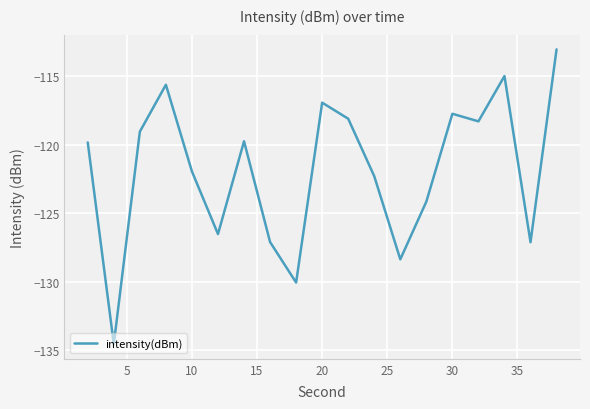

What is the difference between the maximum and minimum values?

21.5